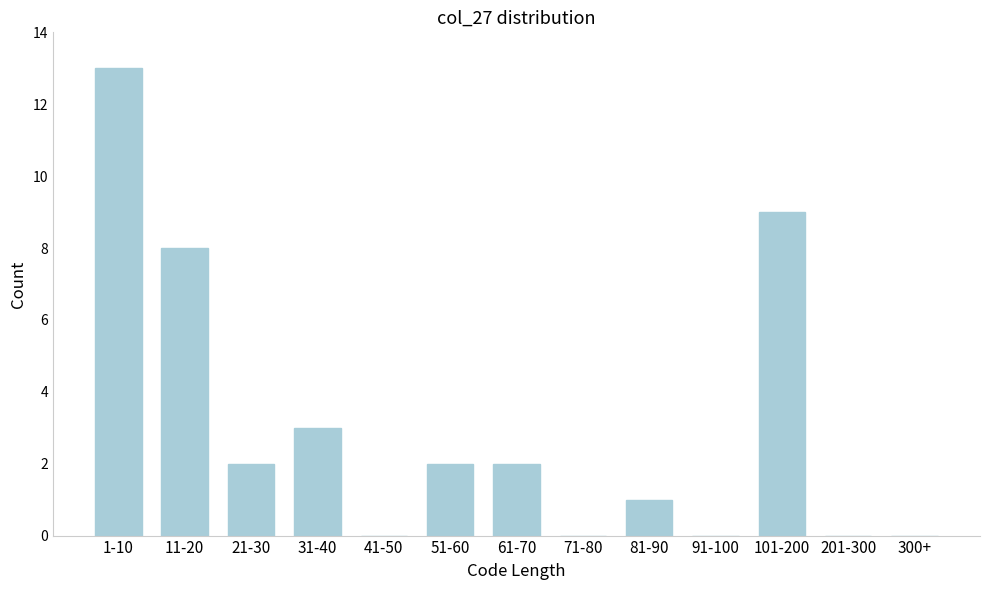

Reading right to left, extract all data points from this chart.

300+=0	201-300=0	101-200=9	91-100=0	81-90=1	71-80=0	61-70=2	51-60=2	41-50=0	31-40=3	21-30=2	11-20=8	1-10=13